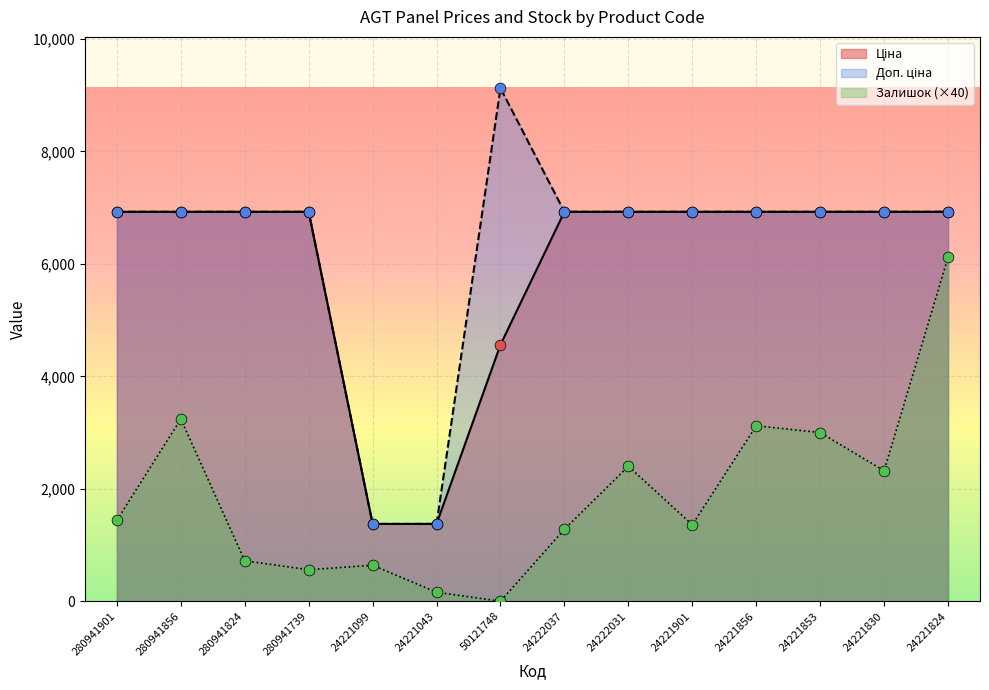

What is the total value across all series at 24221824?

19971.3